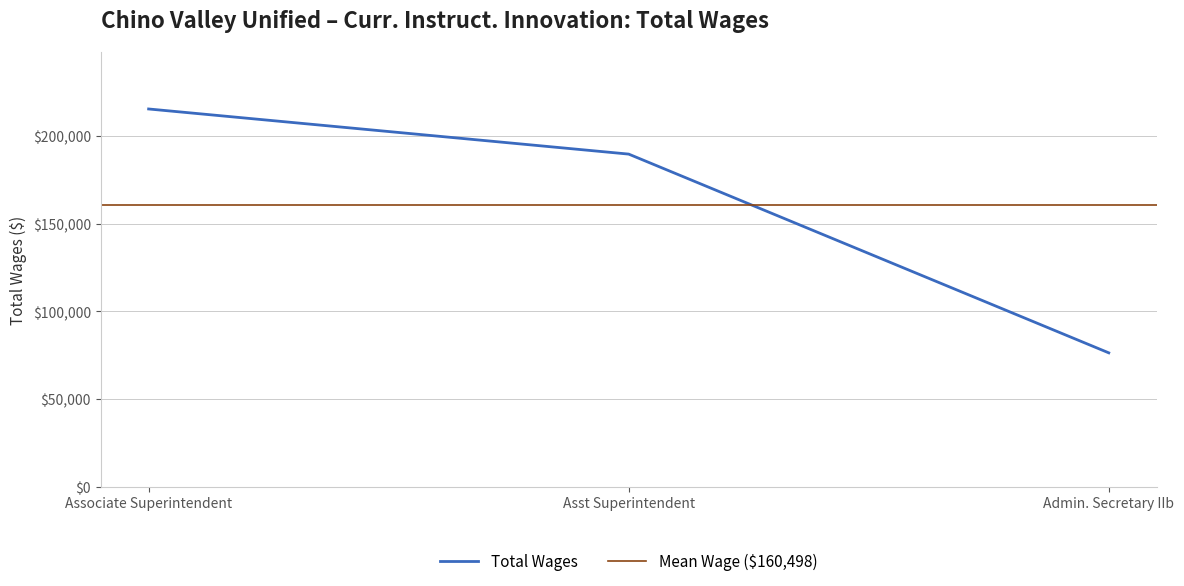

How many values are between 76373 and 215426?

3